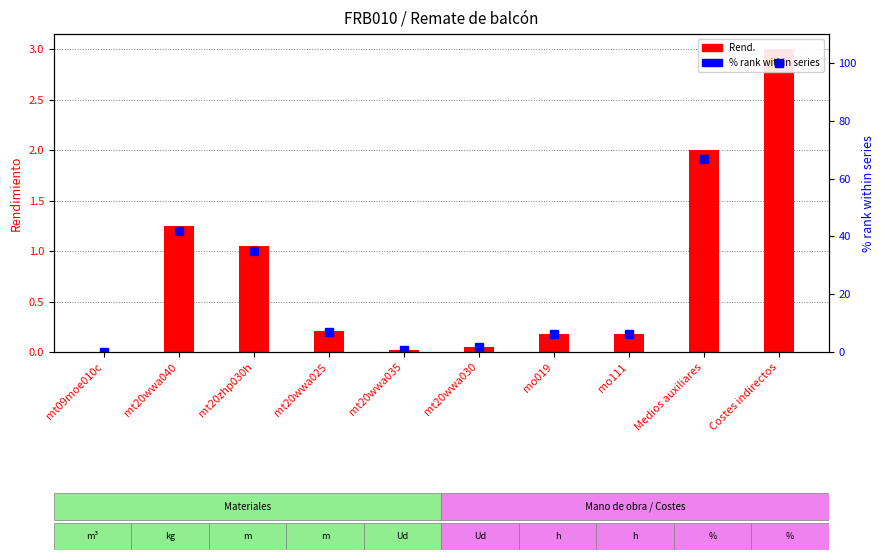

Which series has the widest spread of values?

% rank within series